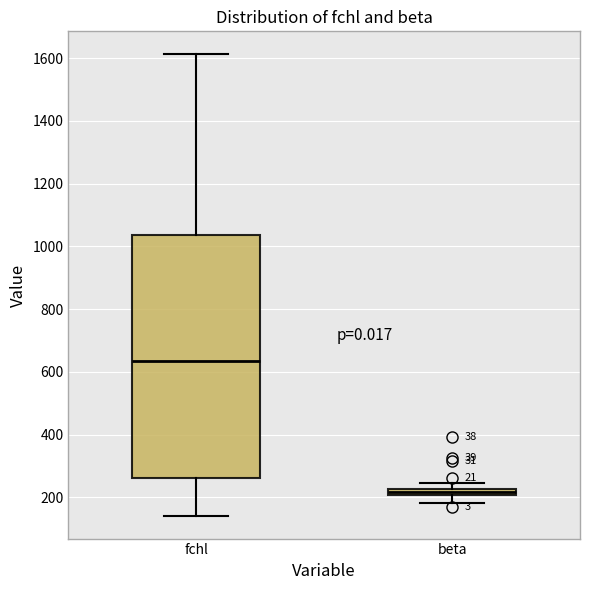

Which box's median line is the lowest?

beta